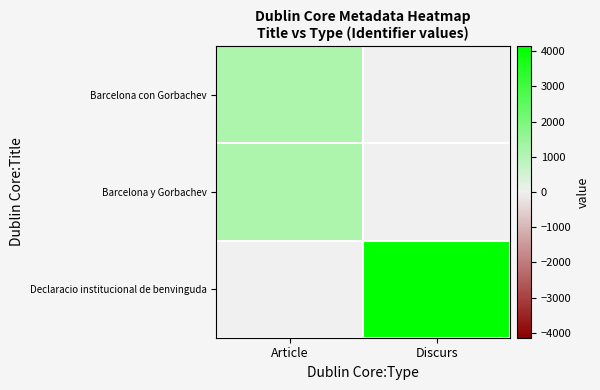

Which series has the largest total across all categories?

Declaracio institucional de benvinguda